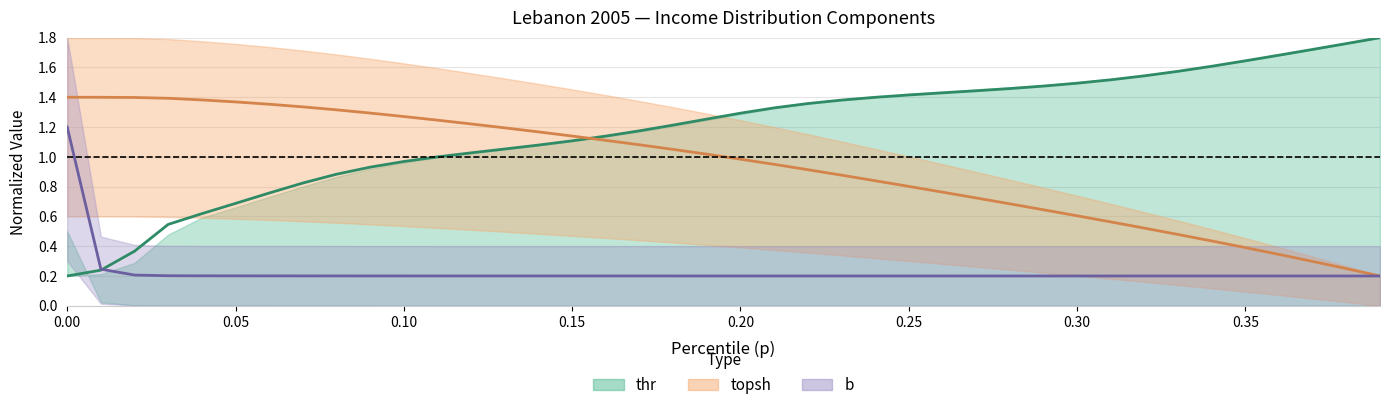

What position from the right is 0.25?

35